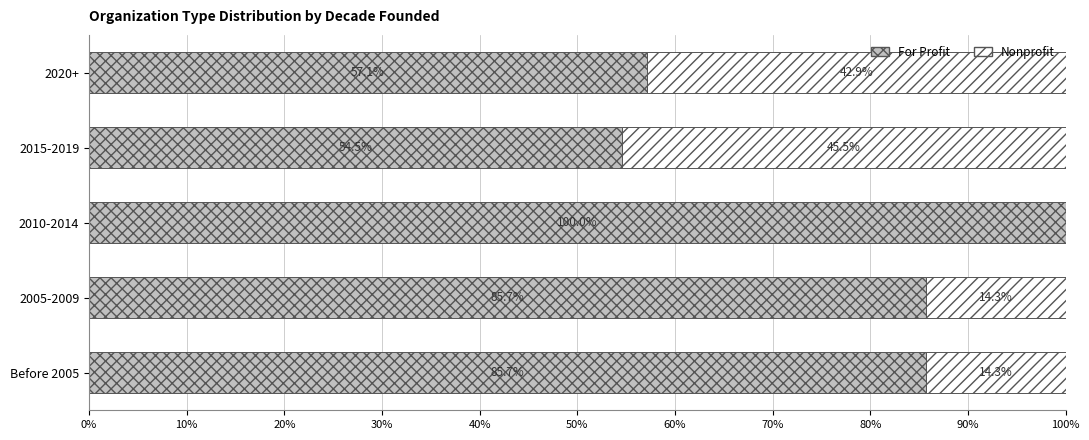

What value does the For Profit series have at 2010-2014?

100.0